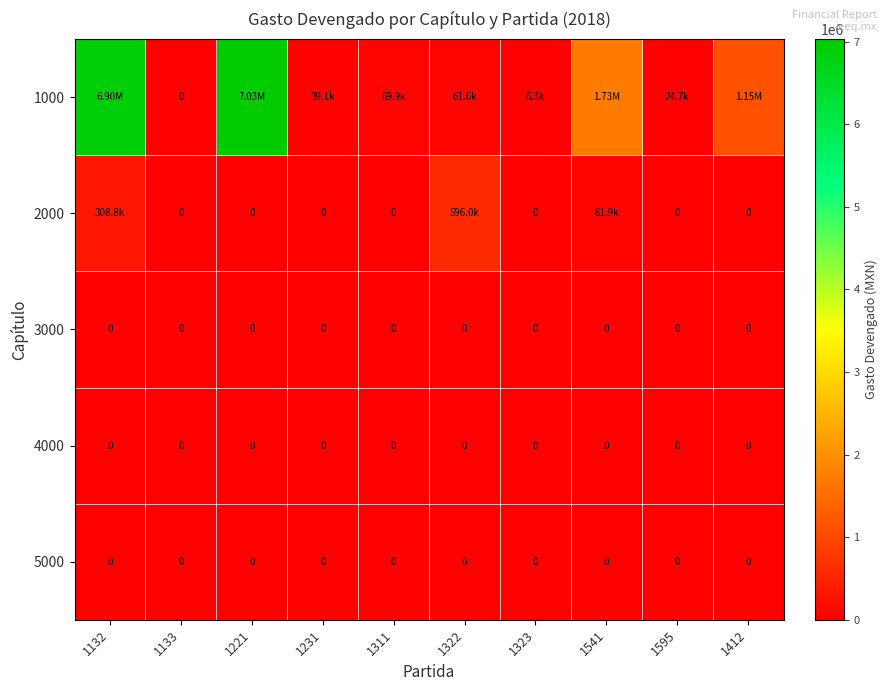

Rank the categories by 5000 value from lowest to highest.

1132, 1133, 1221, 1231, 1311, 1322, 1323, 1541, 1595, 1412